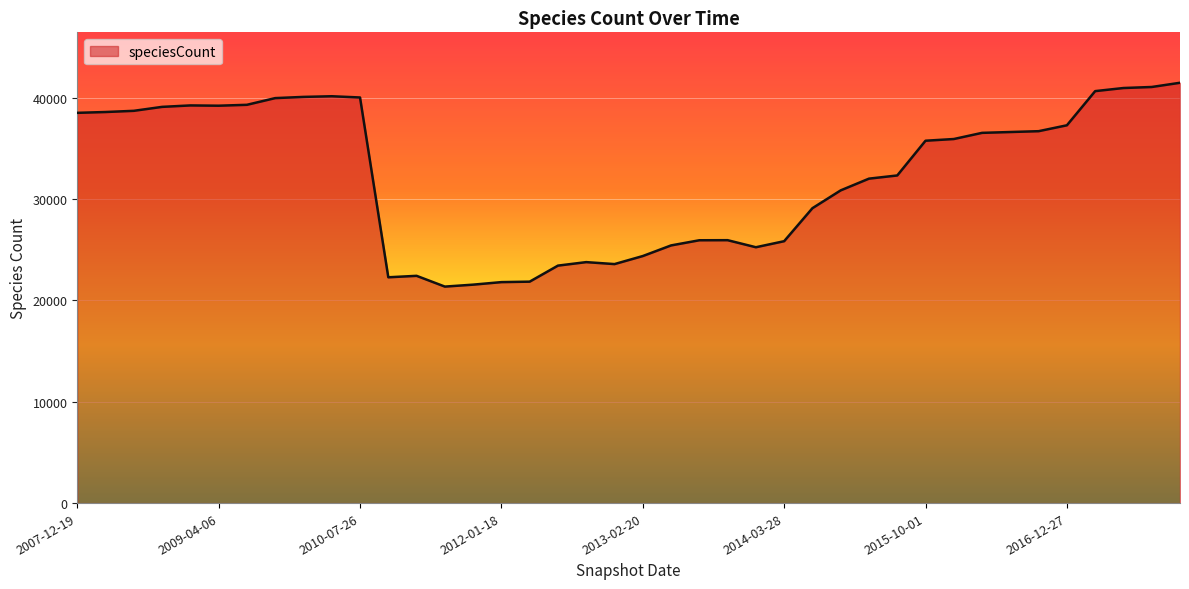

What is the greatest value displayed?

41493